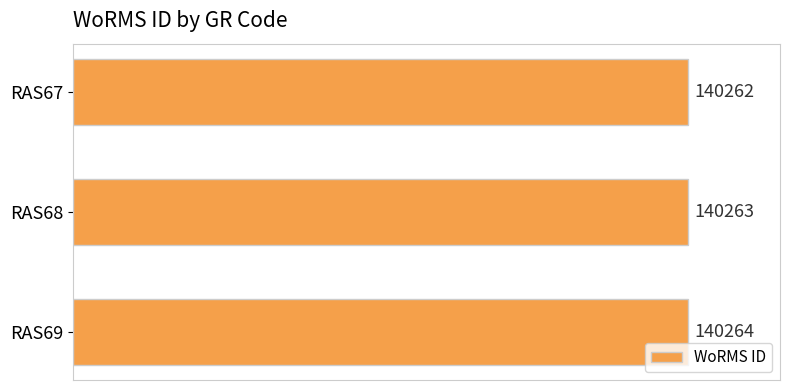

Read the value at RAS67.

140262